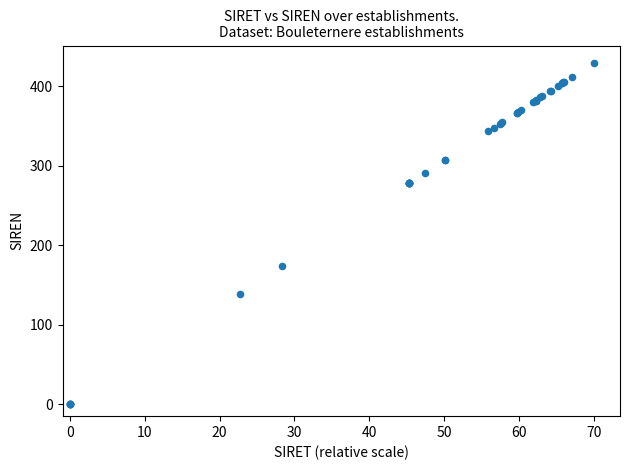

What Y value in the scatter plot is closest to 215?

174.0